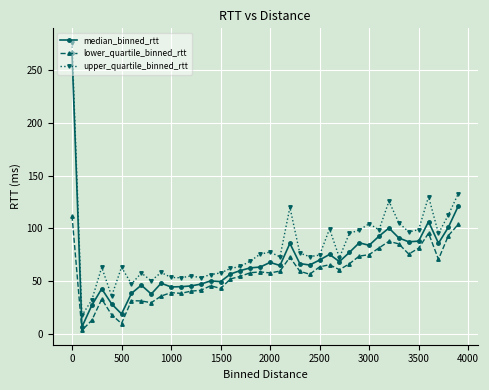

Which series has the largest total across all categories?

upper_quartile_binned_rtt